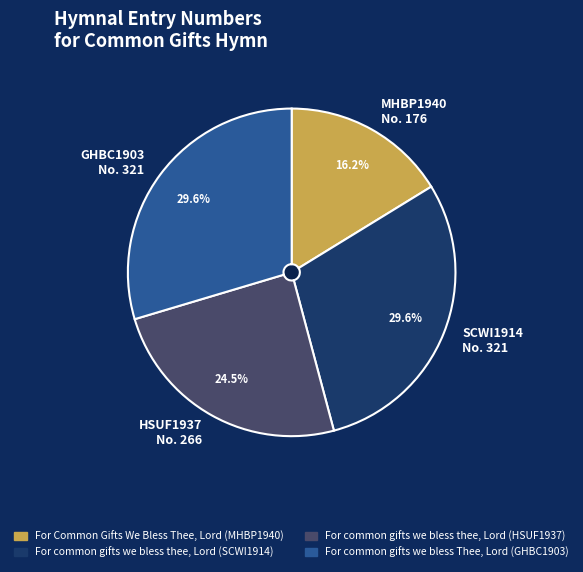

Rank the categories by value from lowest to highest.

For Common Gifts We Bless Thee, Lord (MHBP1940), For common gifts we bless thee, Lord (HSUF1937), For common gifts we bless thee, Lord (SCWI1914), For common gifts we bless Thee, Lord (GHBC1903)